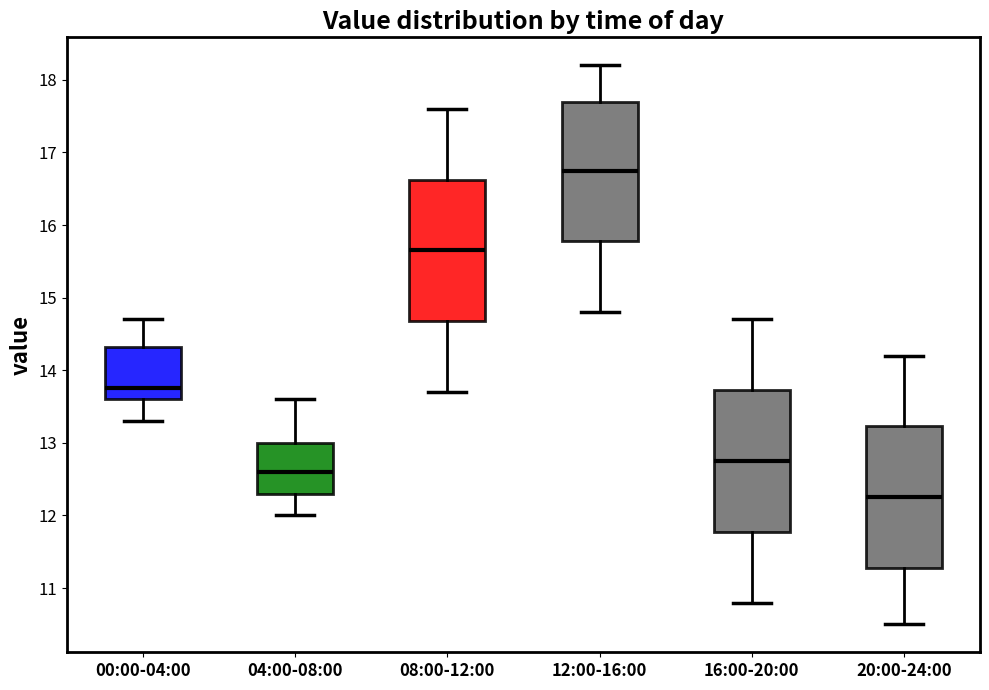

Where does the median line of the box for 20:00-24:00 sit on the y-axis? The values are not printed on the chart, so give them approximately, as read against the axis.

12.3